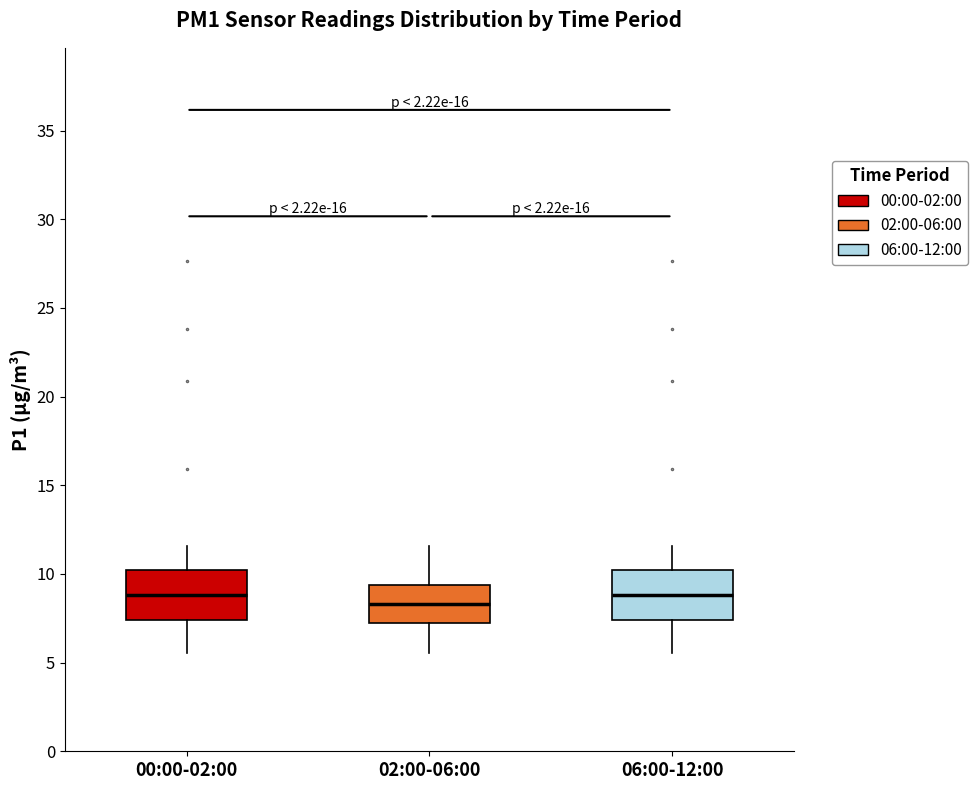

Reading left to right, read every box against the y-axis: the position of its median line, the range the box covers, and the ends of its whiskers. The values are not printed on the chart, so give them approximately, as read against the axis.

00:00-02:00: median 9.0, box 7.5 to 10.0, whiskers 5.5 to 11.5
02:00-06:00: median 8.5, box 7.0 to 9.5, whiskers 5.5 to 11.5
06:00-12:00: median 9.0, box 7.5 to 10.0, whiskers 5.5 to 11.5